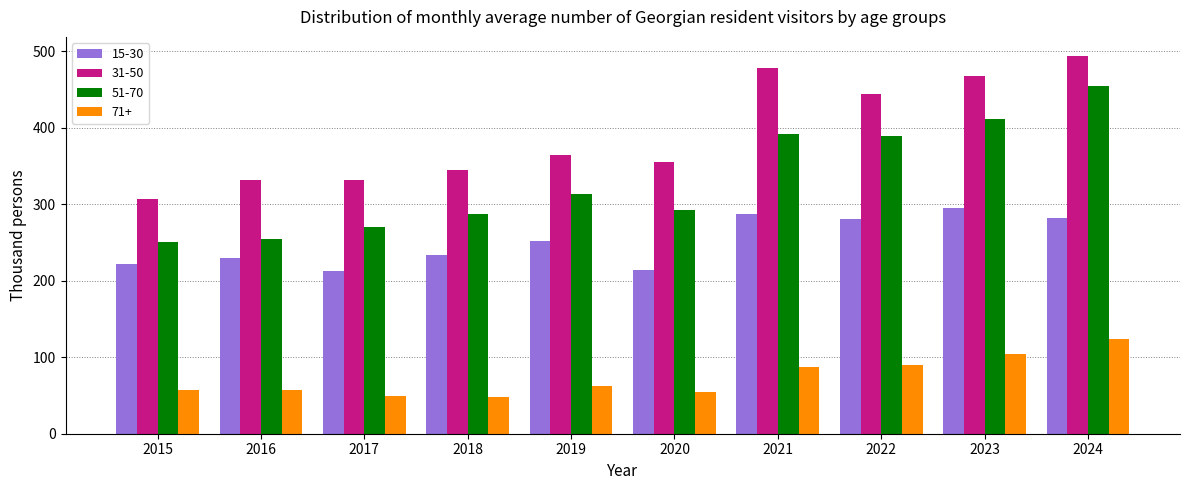

What is the approximate value of 15-30 at 2021?

287.6